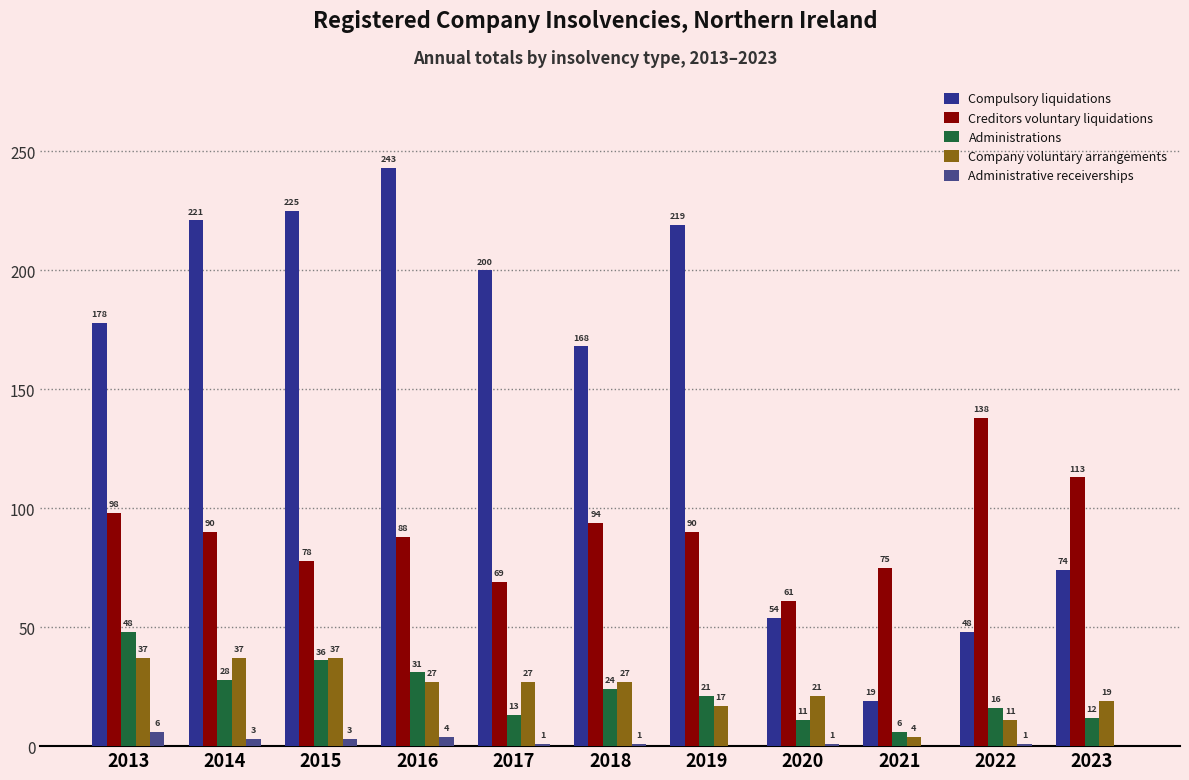

True or false: Compulsory liquidations has a value of 74 at 2023.

True